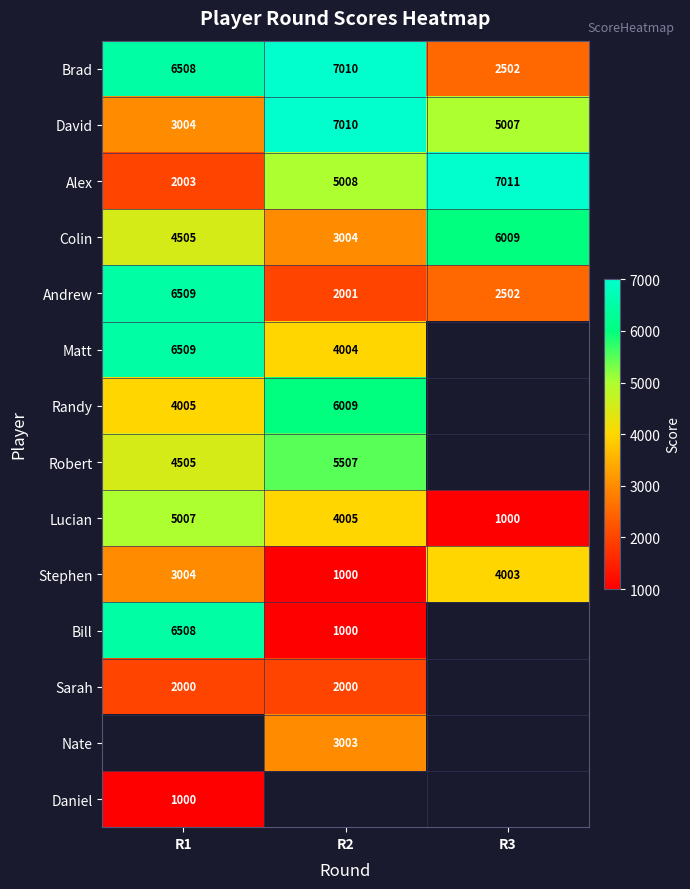

True or false: Randy has a value of 2207.4 at R2.

False